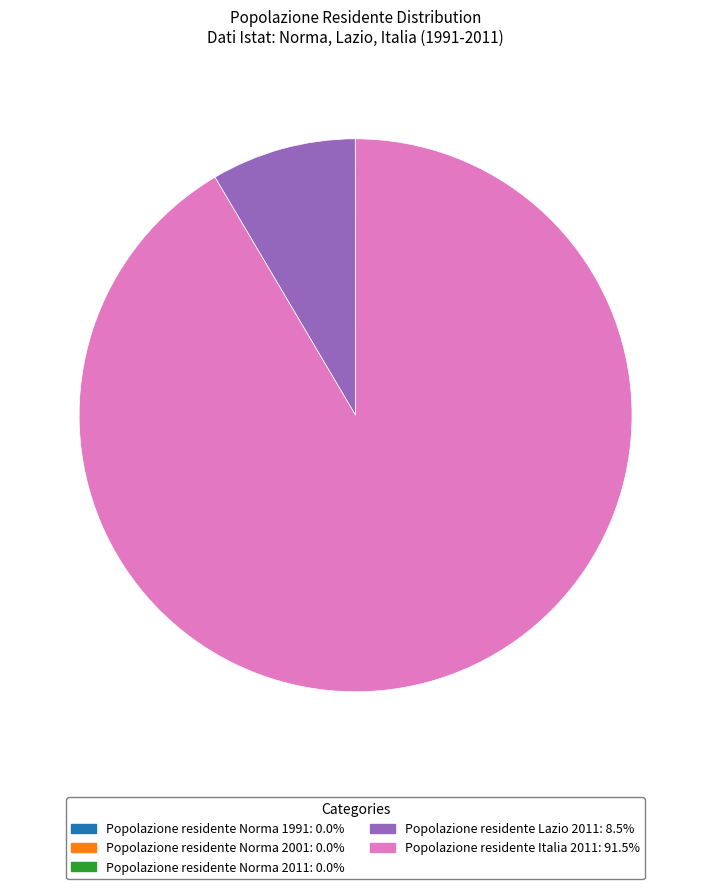

Combined, do Popolazione residente Lazio 2011: 8.5% and Popolazione residente Italia 2011: 91.5% account for over 50%?

Yes